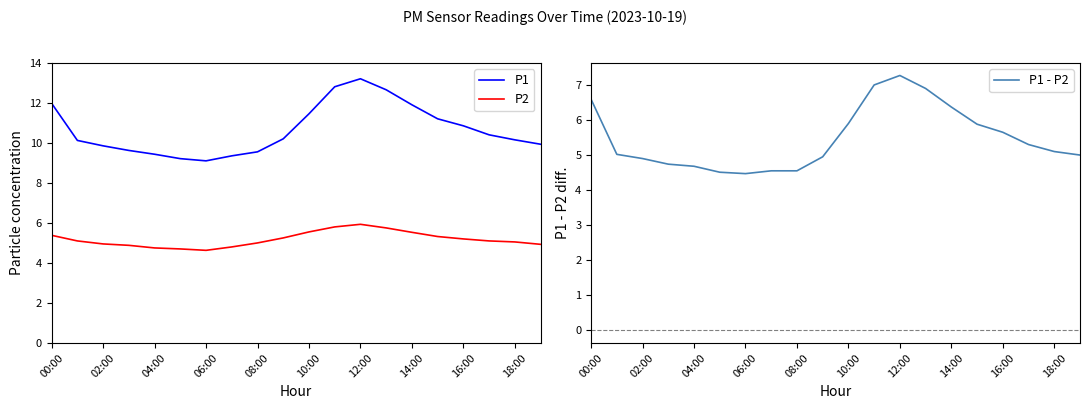

True or false: P1 and P1 - P2 intersect in this chart.

False